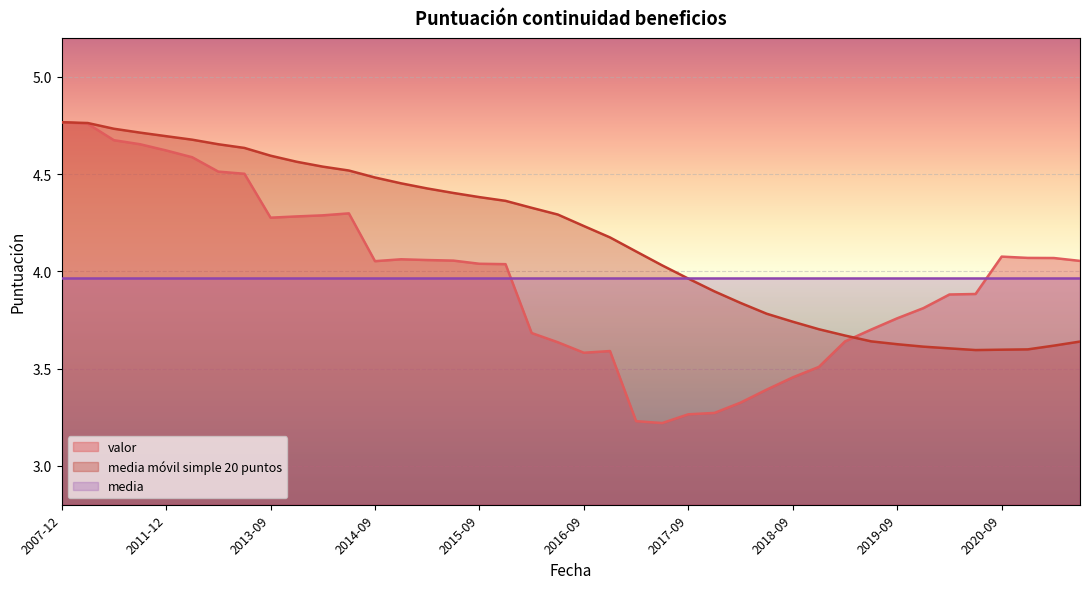

Which series has the largest total across all categories?

media móvil simple 20 puntos